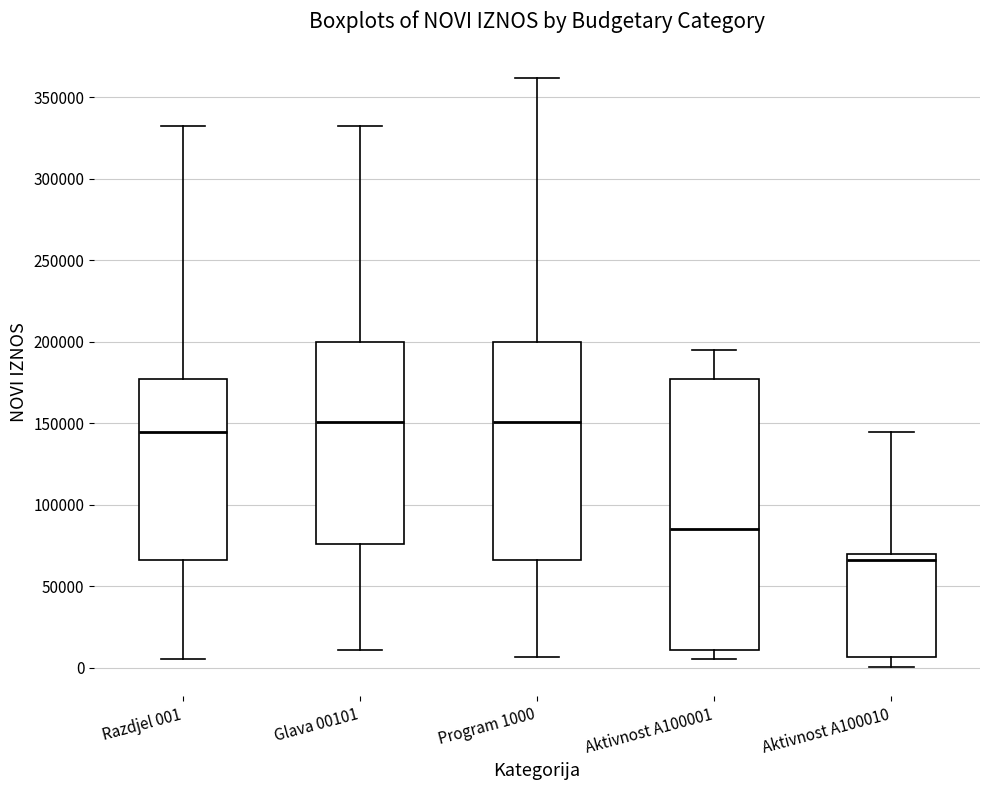

Comparing the boxes themselves (not the whiskers), which one is the tallest?

Aktivnost A100001